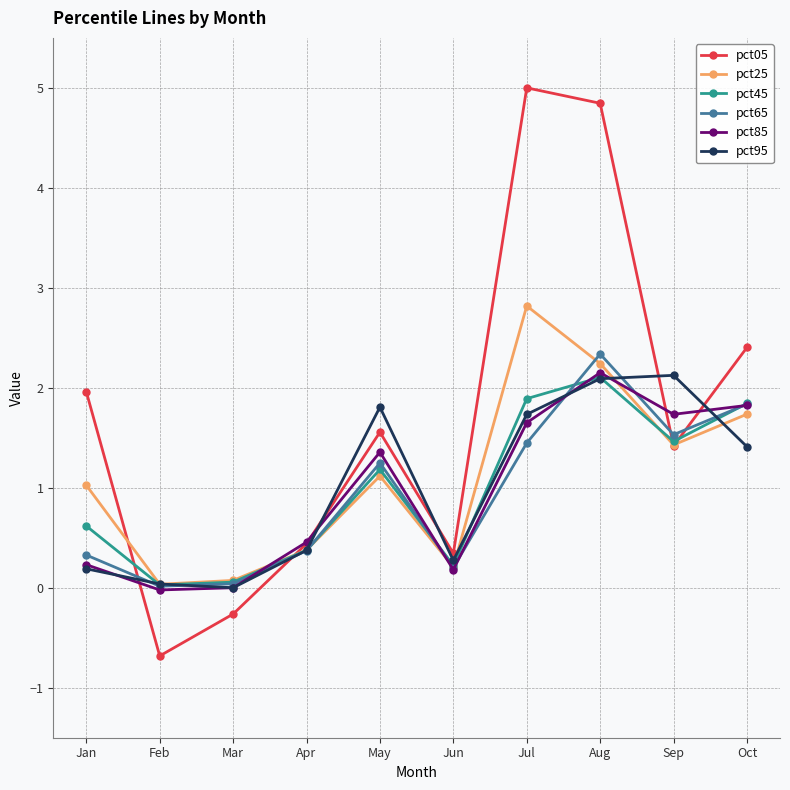

At which label is pct65 closest to 1?

May